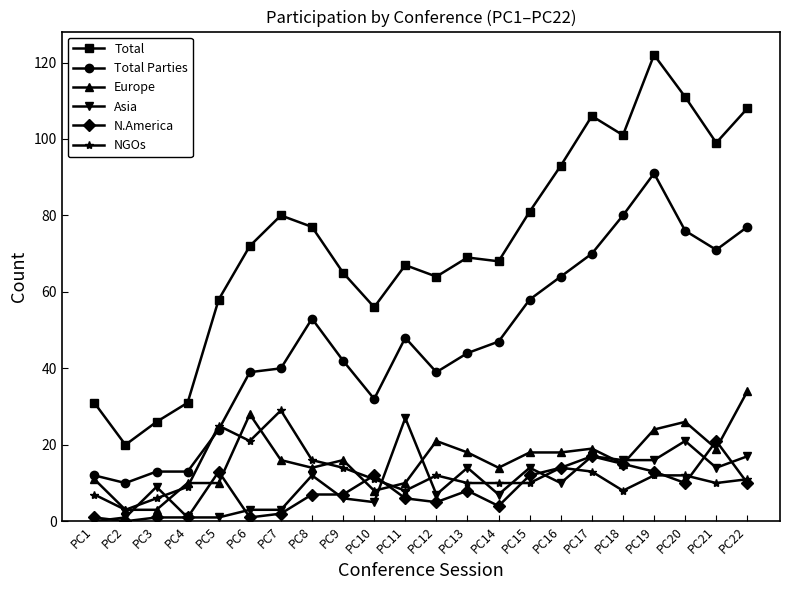

In Total, how many points are lower than both neighbors (excluding endpoints)?

6